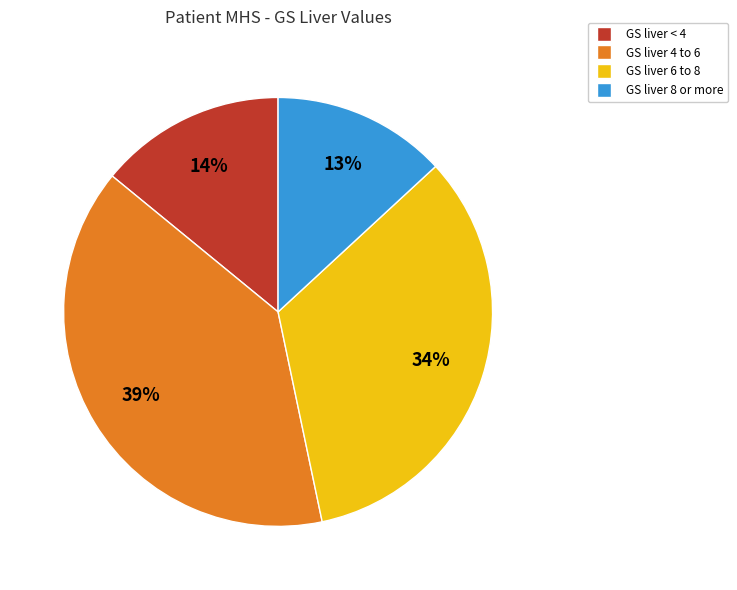

Is the sum of GS liver 6 to 8 and GS liver < 4 greater than half?

No